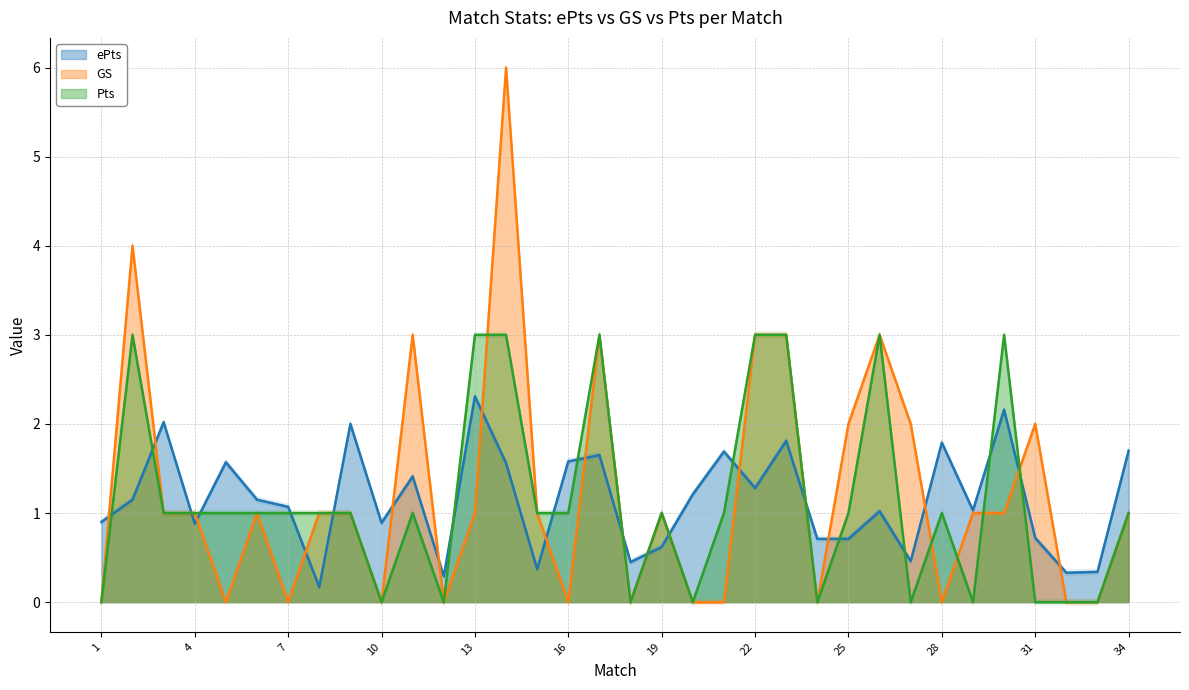

Which series has the largest total across all categories?

GS